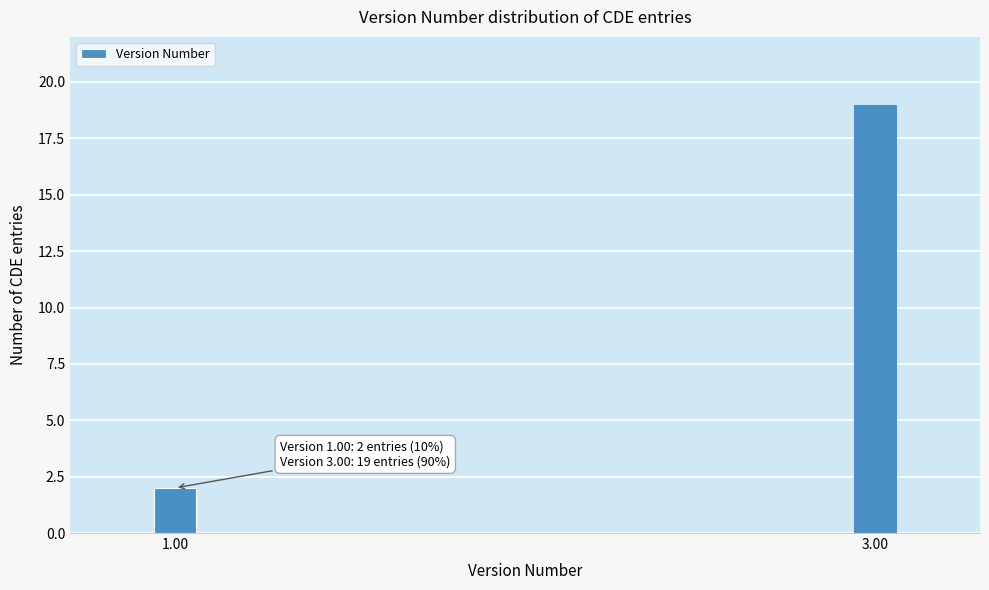

Reading left to right, transcribe all the data shown in this chart.

1.00=2	3.00=19